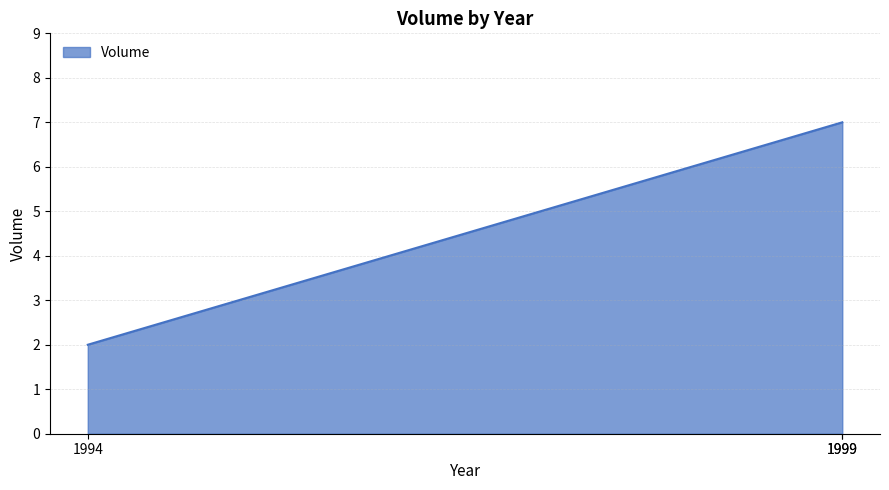

How many lines are shown in the chart?

1